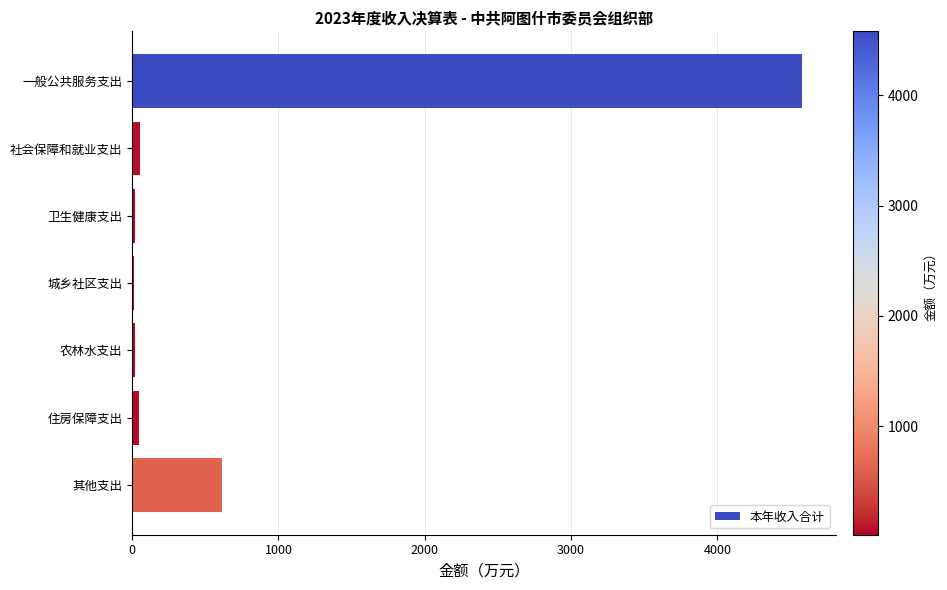

Is it true that the value at 其他支出 is 614.3?

True